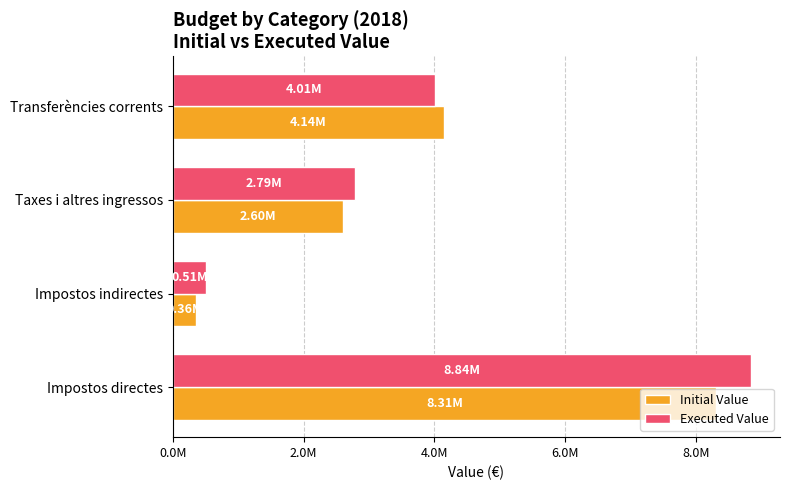

Which series has the widest spread of values?

Executed Value